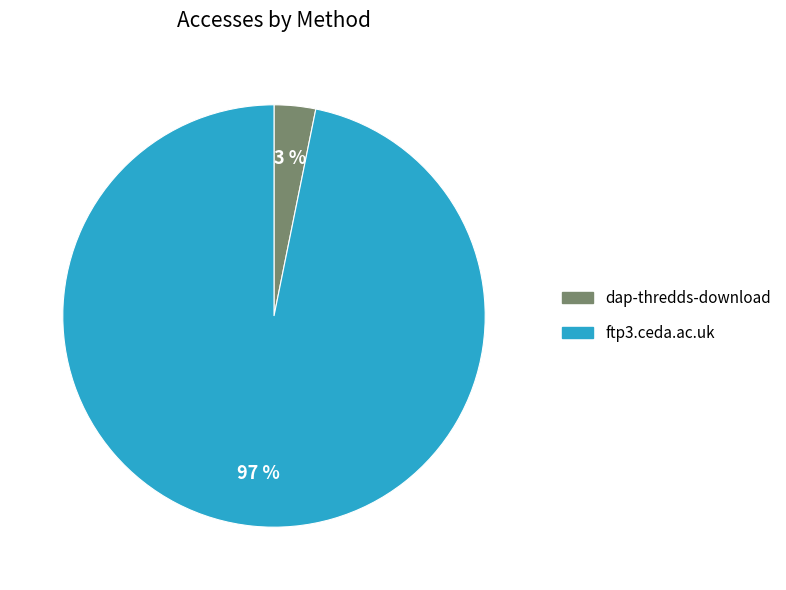

Combined, do dap-thredds-download and ftp3.ceda.ac.uk account for over 50%?

Yes